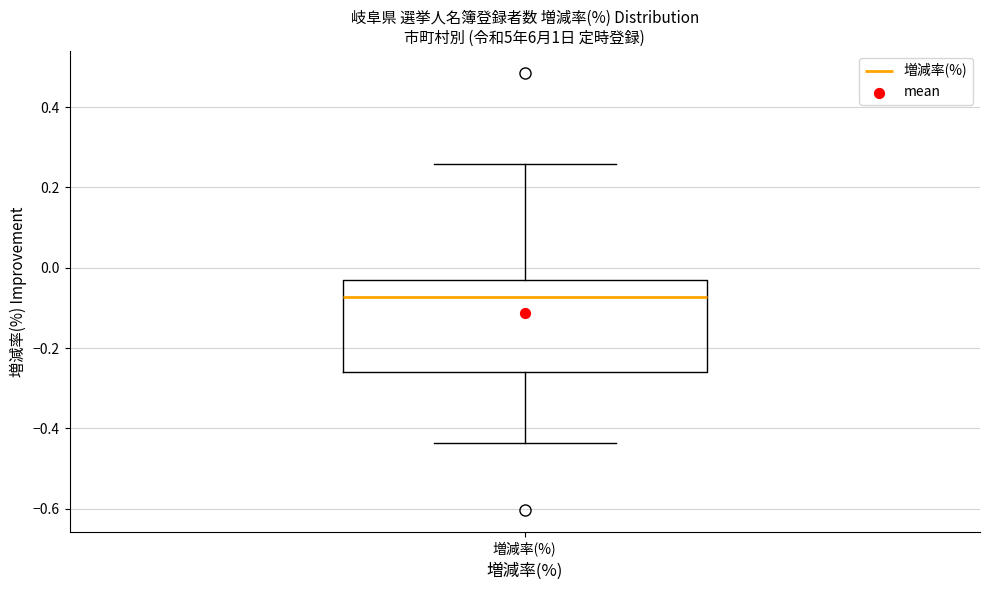

Transcribe this box plot: give where the median line is, the range the box spans, and where the two whiskers end, as read against the y-axis. The values are not printed on the chart, so give them approximately, as read against the axis.

median -0.08, box -0.26 to -0.02, whiskers -0.44 to 0.26